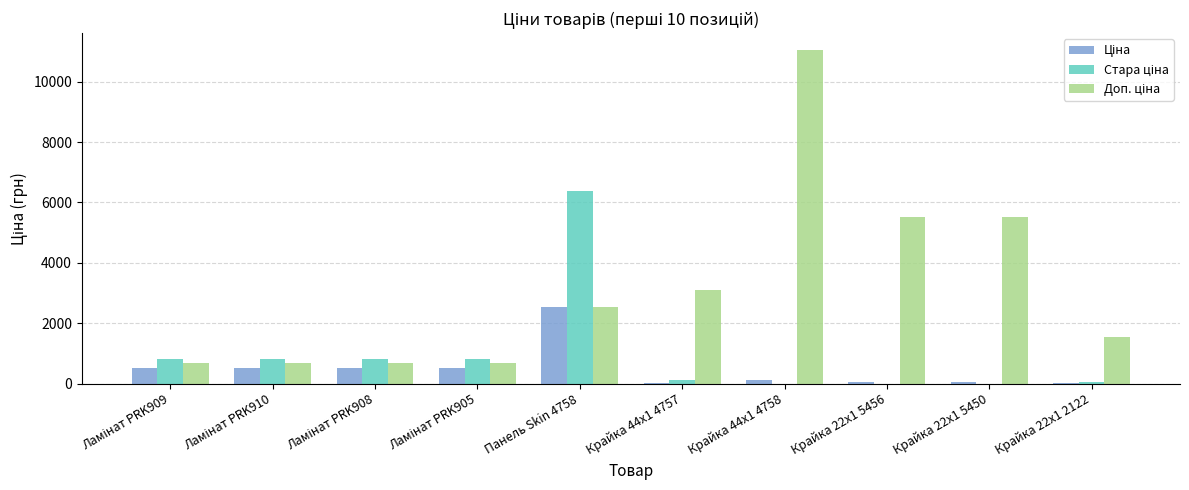

Which category has the highest value across all series?

Крайка 44x1 4758